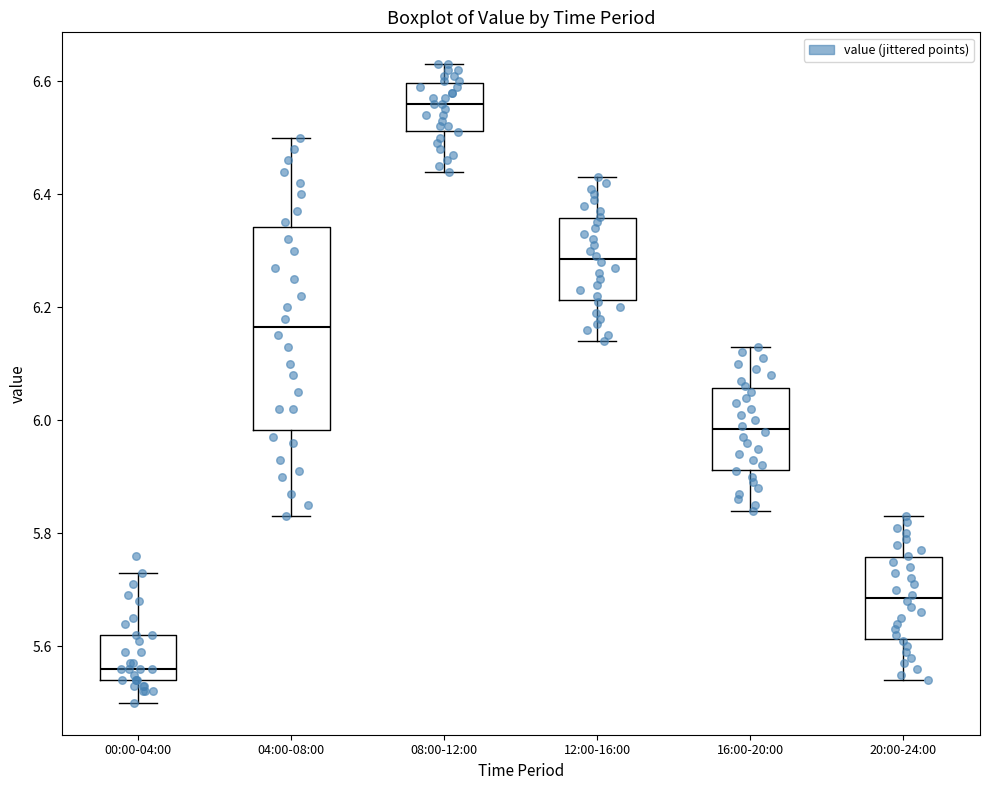

Where is the upper edge of the box for 12:00-16:00 on the y-axis? The values are not printed on the chart, so give them approximately, as read against the axis.

6.36